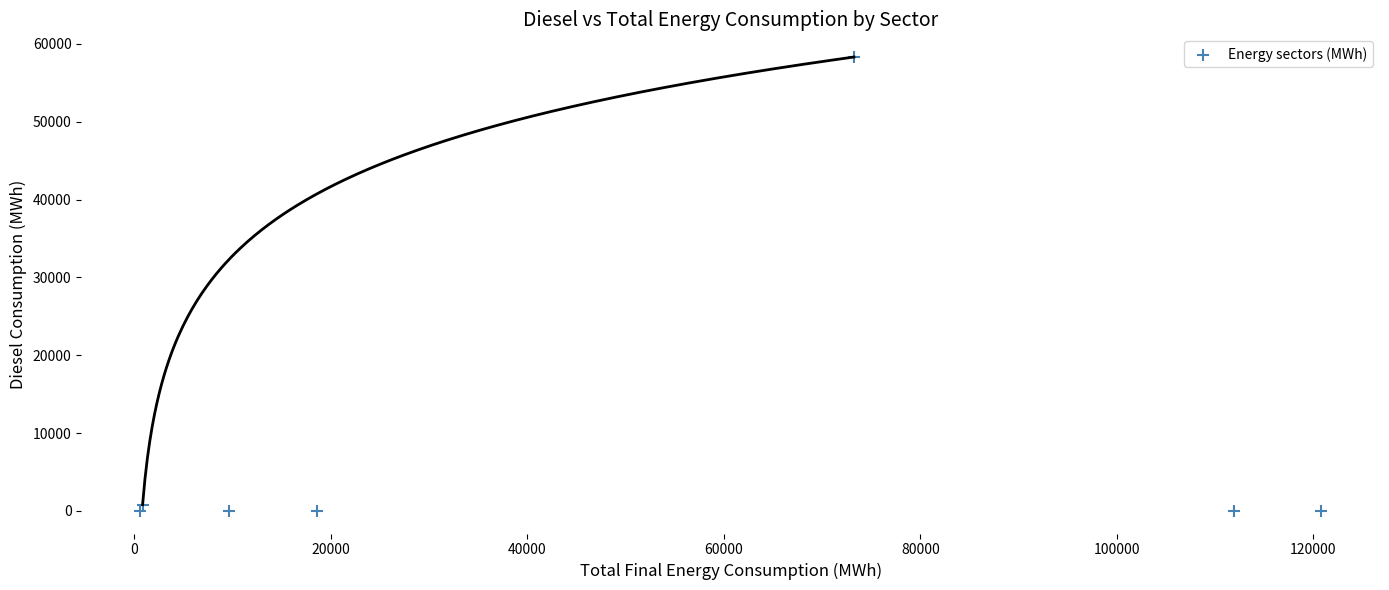

What is the range of Y values (max minus min)?

58321.9